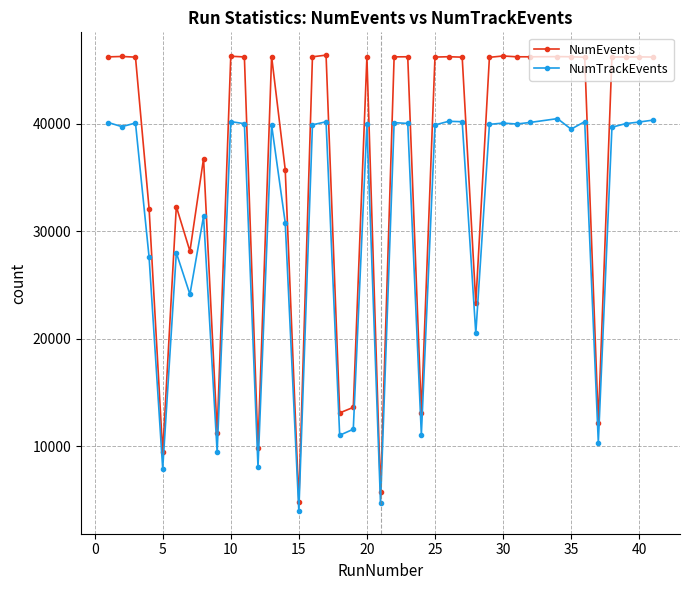

At how many categories does at least one series exceed 23005?

31